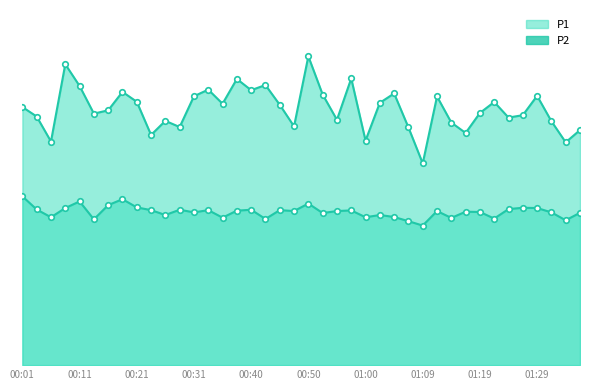

List the series in order of their peak value, highest first.

P1, P2